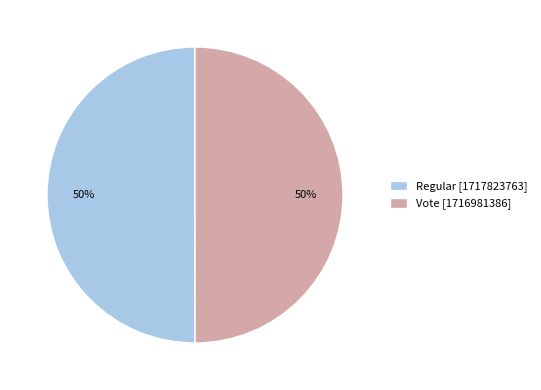

True or false: Regular accounts for 50% of the total.

True